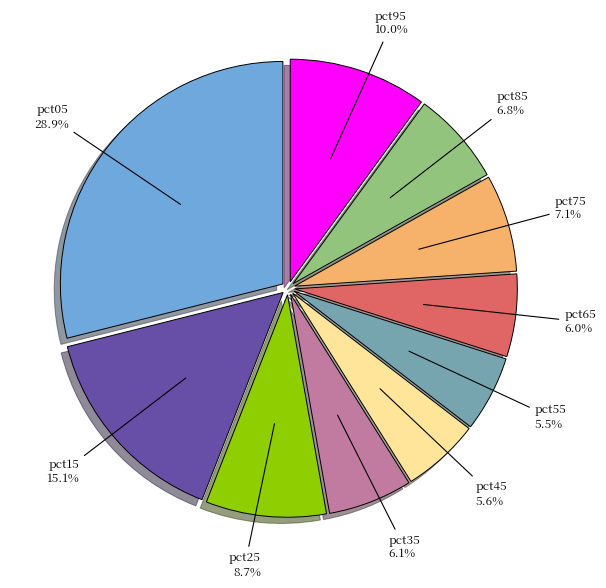

To the nearest percent, what percentage of the pie is pct45?

6%